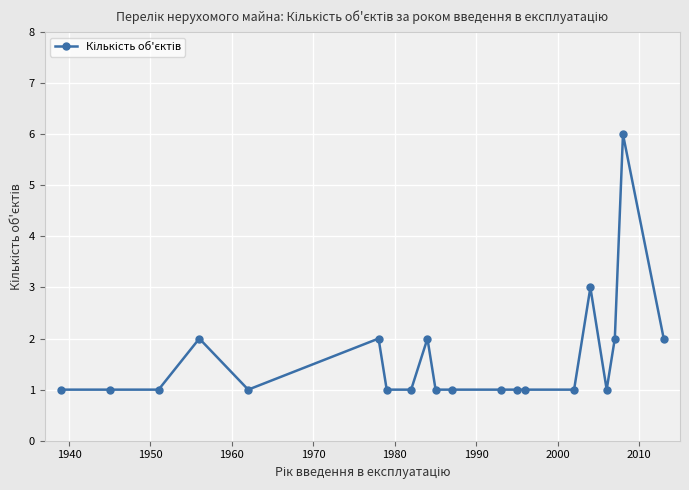

What is the difference between the maximum and minimum values?

5